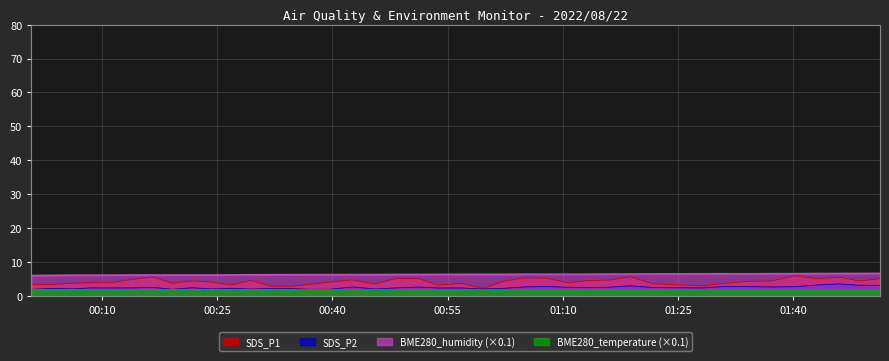

Where is SDS_P1 nearest to the value 4?

2022/08/22 00:11:17